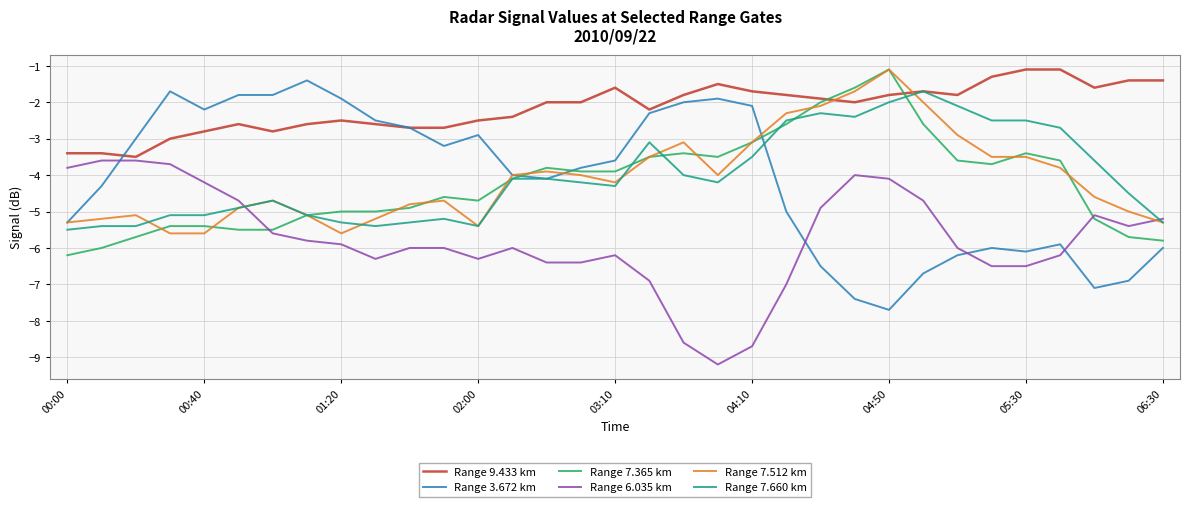

Which series has the largest total across all categories?

Range 9.433 km